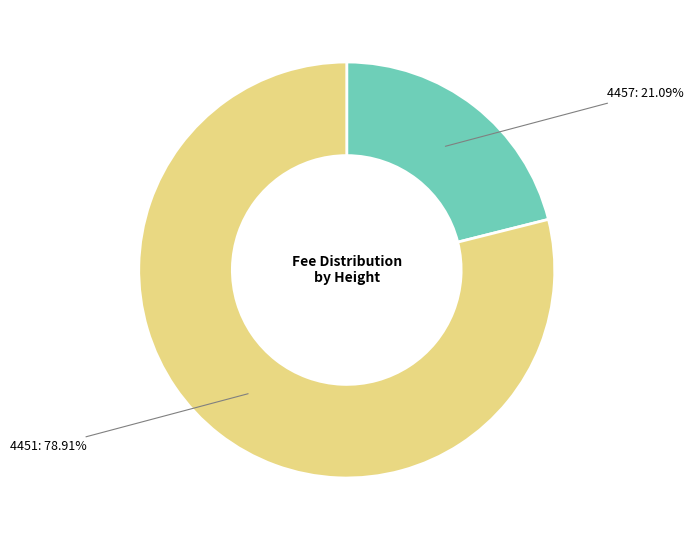

Is there any slice that represents more than half of the pie?

Yes